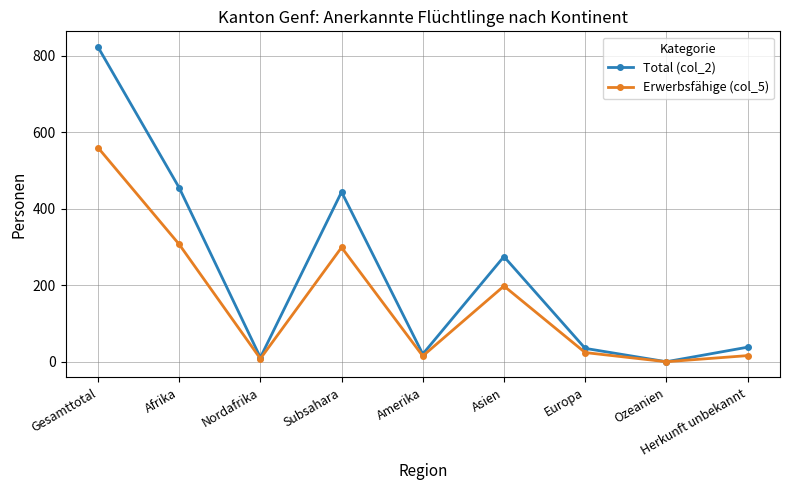

Count the number of data series in this chart.

2